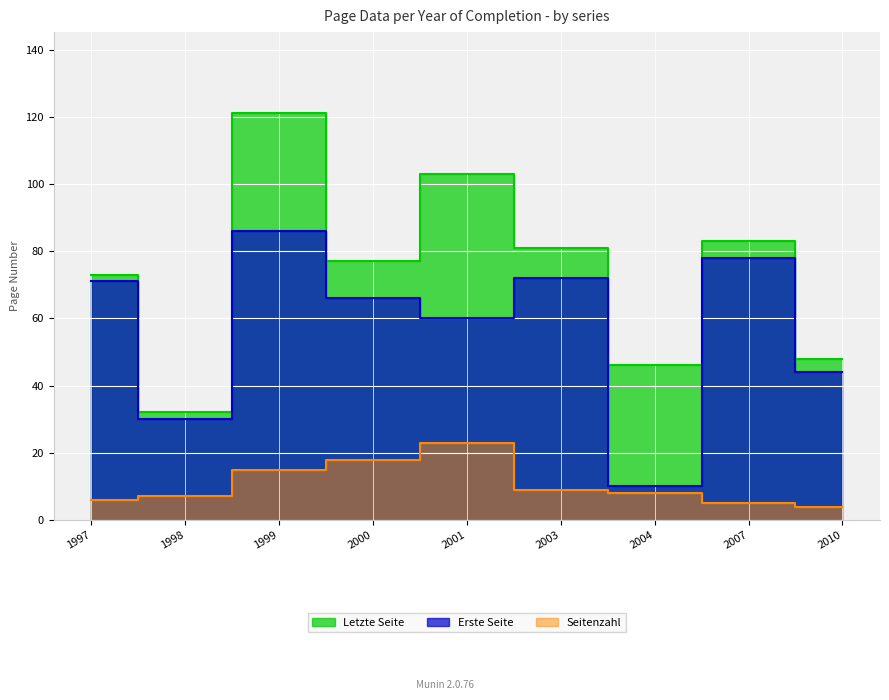

Reading left to right, list all the values displayed in this chart.

Letzte Seite: 1997=73	1998=32	1999=121	2000=77	2001=103	2003=81	2004=46	2007=83	2010=48
Erste Seite: 1997=71	1998=30	1999=86	2000=66	2001=60	2003=72	2004=10	2007=78	2010=44
Seitenzahl: 1997=6	1998=7	1999=15	2000=18	2001=23	2003=9	2004=8	2007=5	2010=4